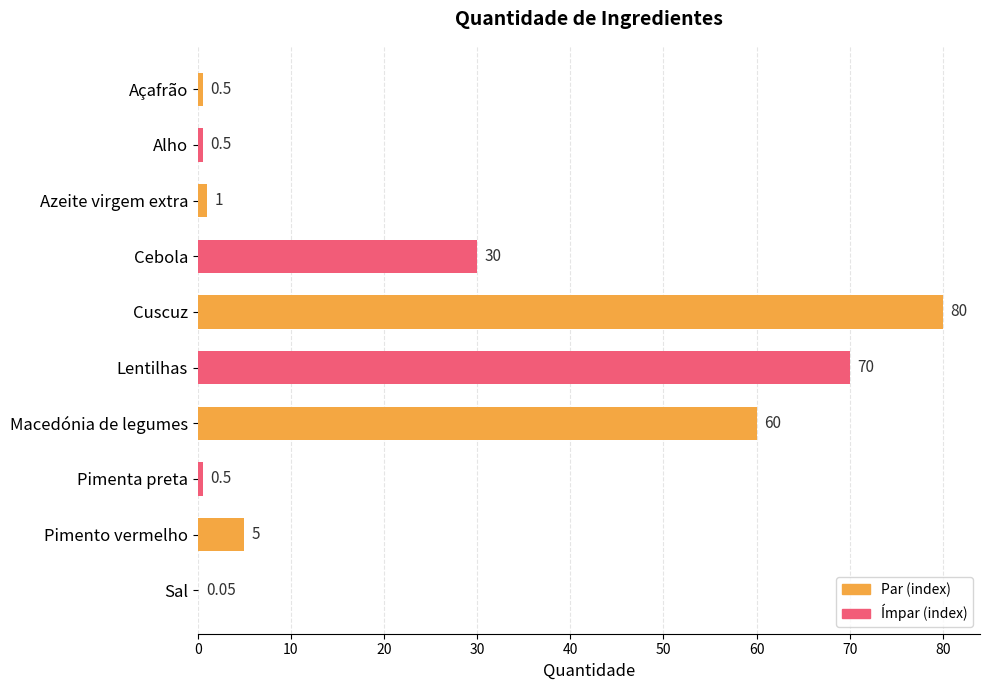

Between Pimento vermelho and Macedónia de legumes, which is larger?

Macedónia de legumes